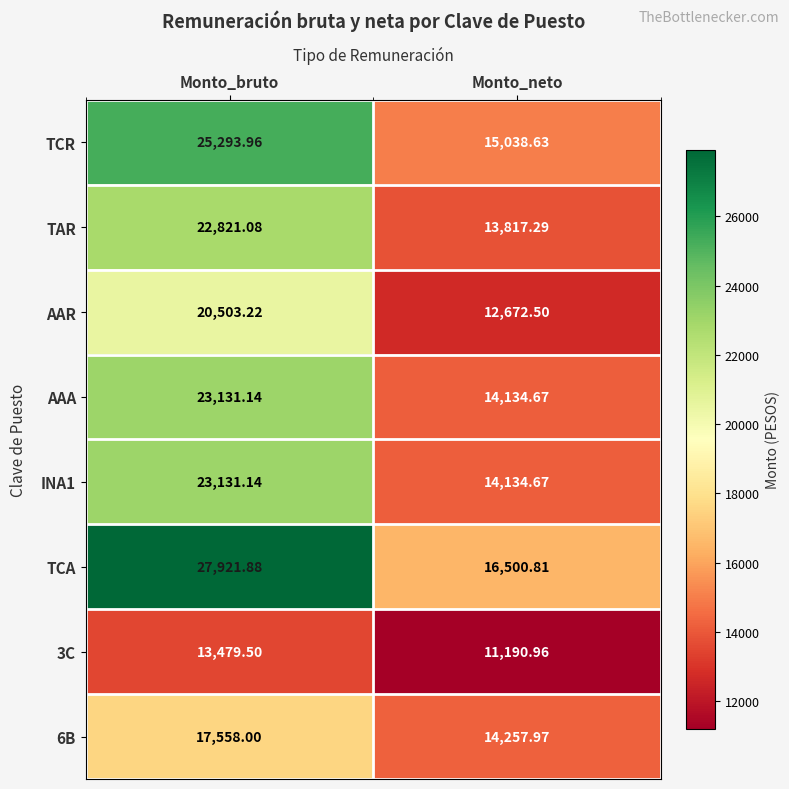

How many values in the AAA series are below 23131?

1